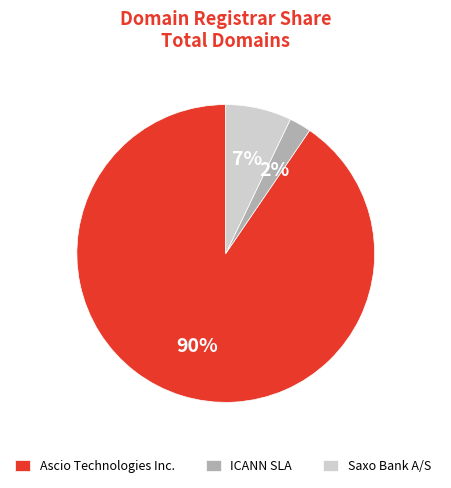

How many segments does this pie chart have?

3